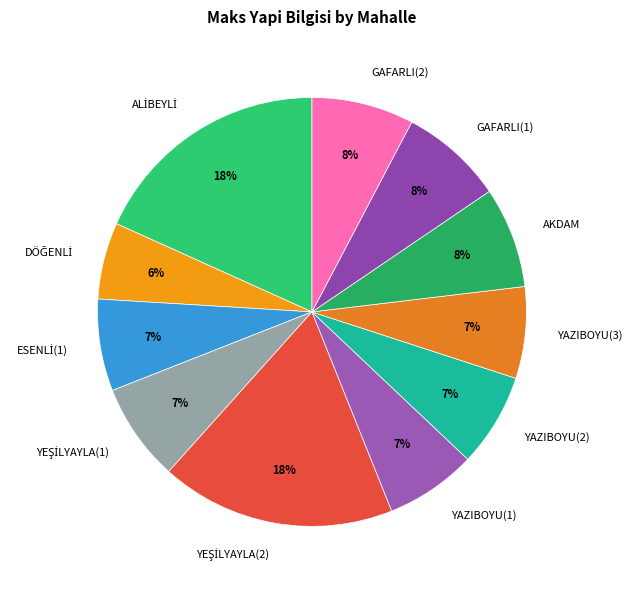

How many segments does this pie chart have?

11